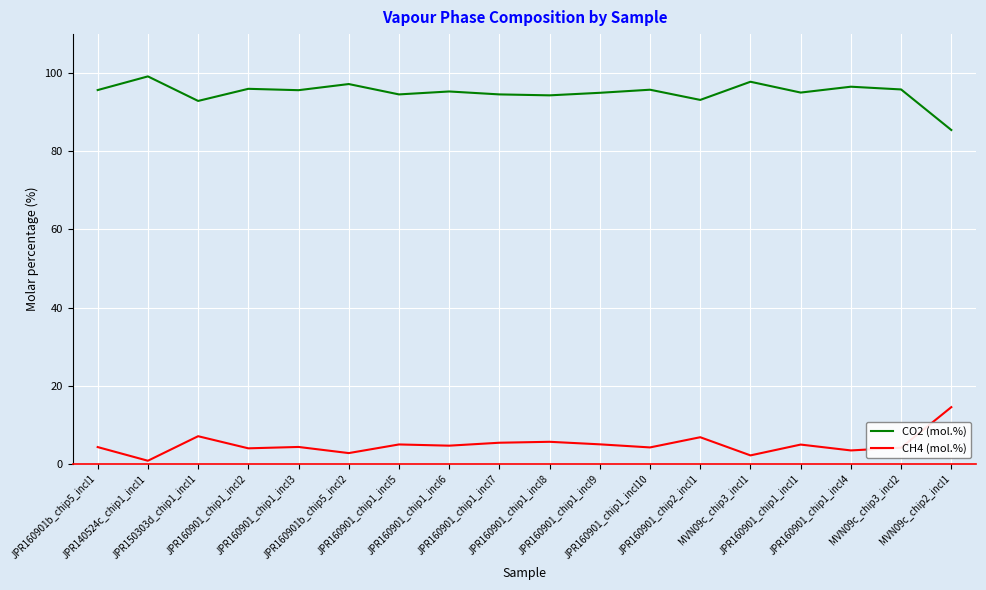

What is the highest value of the CH4 (mol.%) series?

14.5